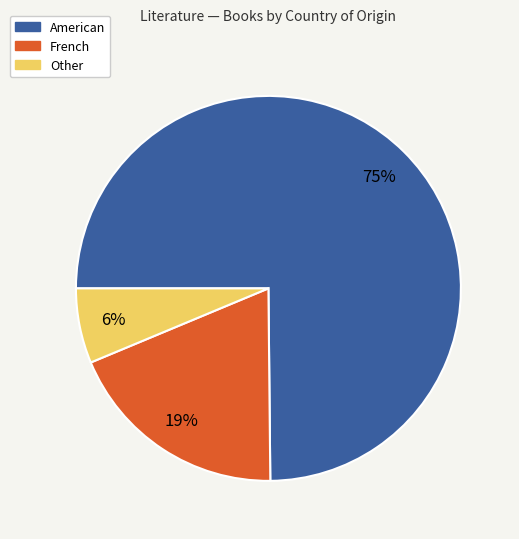

Which slice is the largest?

American